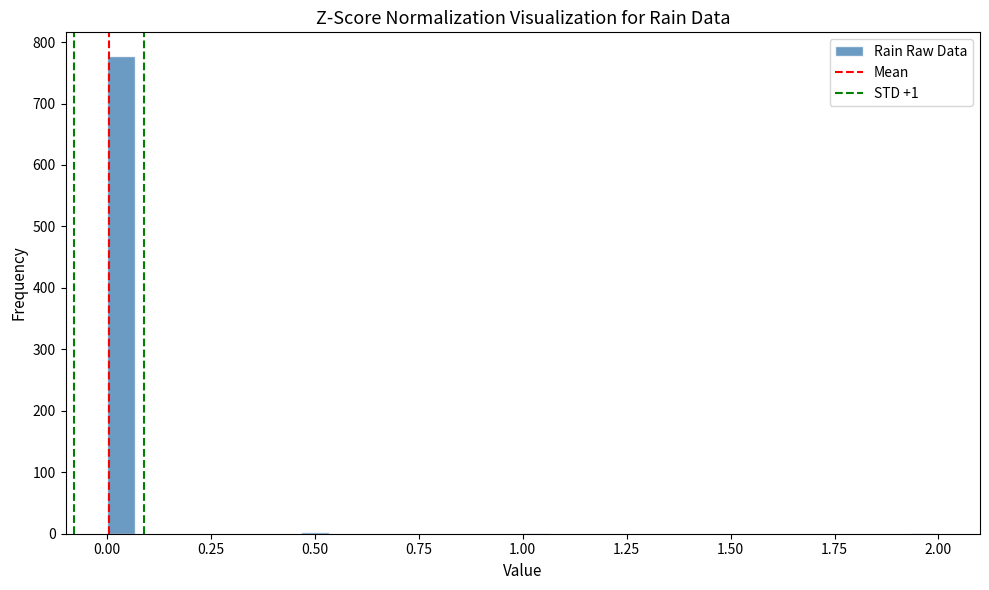

Around what value on the x-axis is the tallest bar? Give the approximate position of its centre, as read against the axis.

0.05